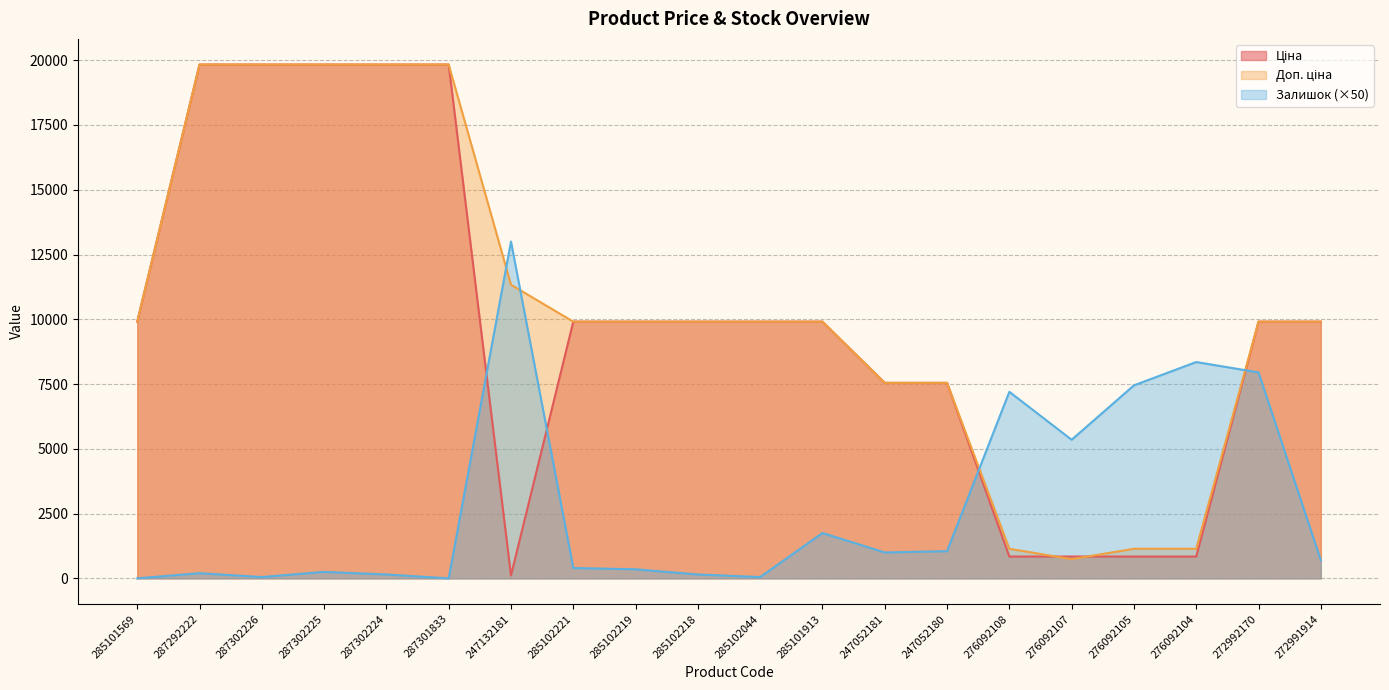

Where is Доп. ціна nearest to the value 10286?

285101569